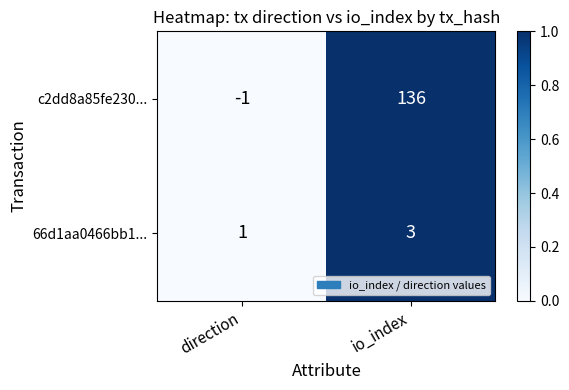

Which series has the largest range (max minus min)?

c2dd8a85fe230...